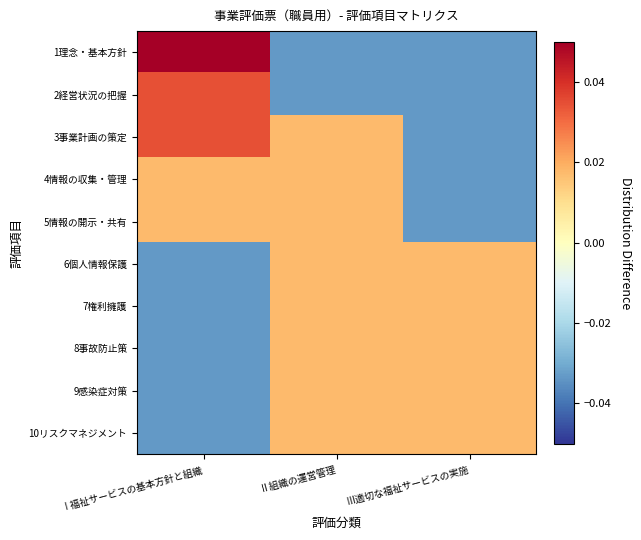

Reading left to right, what are all the values shown in this chart?

1理念・基本方針: Ⅰ福祉サービスの基本方針と組織=0.1	Ⅱ組織の運営管理=-0.0	Ⅲ適切な福祉サービスの実施=-0.0
2経営状況の把握: Ⅰ福祉サービスの基本方針と組織=0.0	Ⅱ組織の運営管理=-0.0	Ⅲ適切な福祉サービスの実施=-0.0
3事業計画の策定: Ⅰ福祉サービスの基本方針と組織=0.0	Ⅱ組織の運営管理=0.0	Ⅲ適切な福祉サービスの実施=-0.0
4情報の収集・管理: Ⅰ福祉サービスの基本方針と組織=0.0	Ⅱ組織の運営管理=0.0	Ⅲ適切な福祉サービスの実施=-0.0
5情報の開示・共有: Ⅰ福祉サービスの基本方針と組織=0.0	Ⅱ組織の運営管理=0.0	Ⅲ適切な福祉サービスの実施=-0.0
6個人情報保護: Ⅰ福祉サービスの基本方針と組織=-0.0	Ⅱ組織の運営管理=0.0	Ⅲ適切な福祉サービスの実施=0.0
7権利擁護: Ⅰ福祉サービスの基本方針と組織=-0.0	Ⅱ組織の運営管理=0.0	Ⅲ適切な福祉サービスの実施=0.0
8事故防止策: Ⅰ福祉サービスの基本方針と組織=-0.0	Ⅱ組織の運営管理=0.0	Ⅲ適切な福祉サービスの実施=0.0
9感染症対策: Ⅰ福祉サービスの基本方針と組織=-0.0	Ⅱ組織の運営管理=0.0	Ⅲ適切な福祉サービスの実施=0.0
10リスクマネジメント: Ⅰ福祉サービスの基本方針と組織=-0.0	Ⅱ組織の運営管理=0.0	Ⅲ適切な福祉サービスの実施=0.0